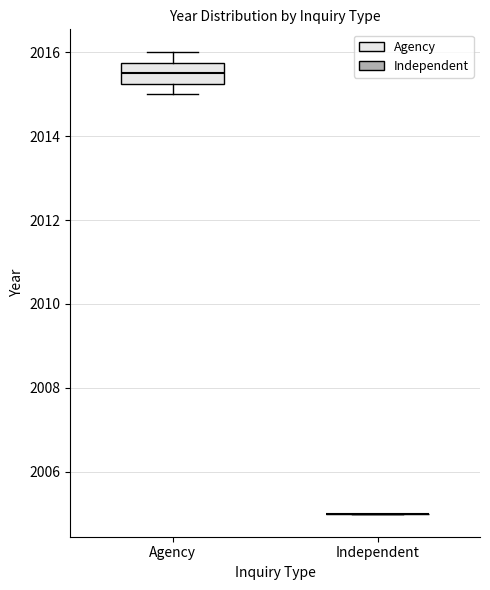

Reading left to right, read every box against the y-axis: the position of its median line, the range the box covers, and the ends of its whiskers. The values are not printed on the chart, so give them approximately, as read against the axis.

Agency: median 2015.6, box 2015.2 to 2015.8, whiskers 2015.0 to 2016.0
Independent: box collapsed to a line at 2005.0, whiskers 2005.0 to 2005.0